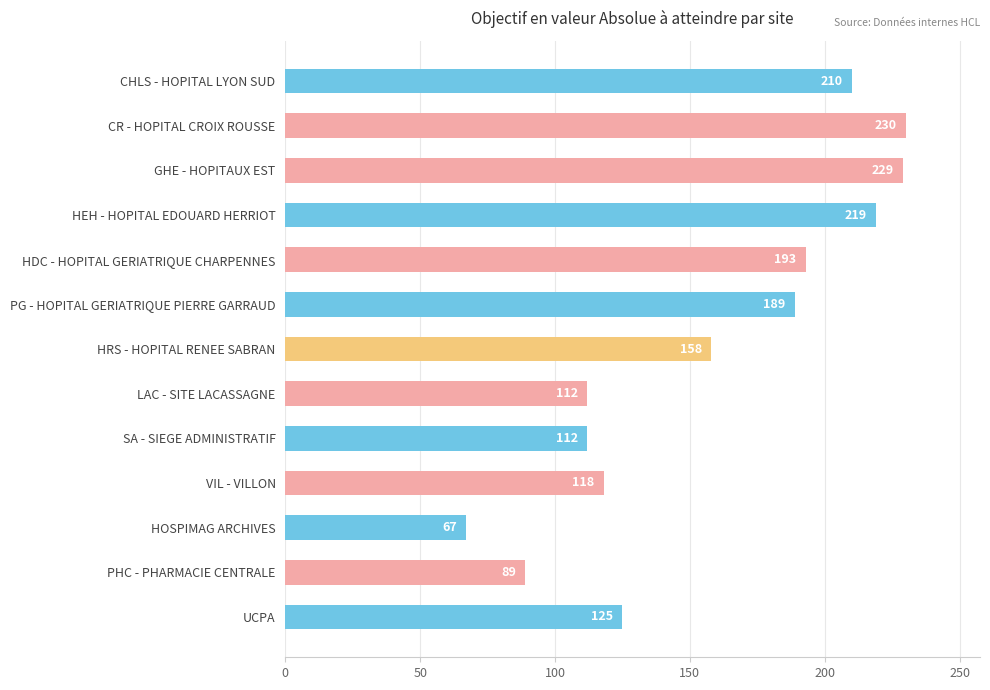

Reading top to bottom, list all the values displayed in this chart.

CHLS - HOPITAL LYON SUD=210	CR - HOPITAL CROIX ROUSSE=230	GHE - HOPITAUX EST=229	HEH - HOPITAL EDOUARD HERRIOT=219	HDC - HOPITAL GERIATRIQUE CHARPENNES=193	PG - HOPITAL GERIATRIQUE PIERRE GARRAUD=189	HRS - HOPITAL RENEE SABRAN=158	LAC - SITE LACASSAGNE=112	SA - SIEGE ADMINISTRATIF=112	VIL - VILLON=118	HOSPIMAG ARCHIVES=67	PHC - PHARMACIE CENTRALE=89	UCPA=125